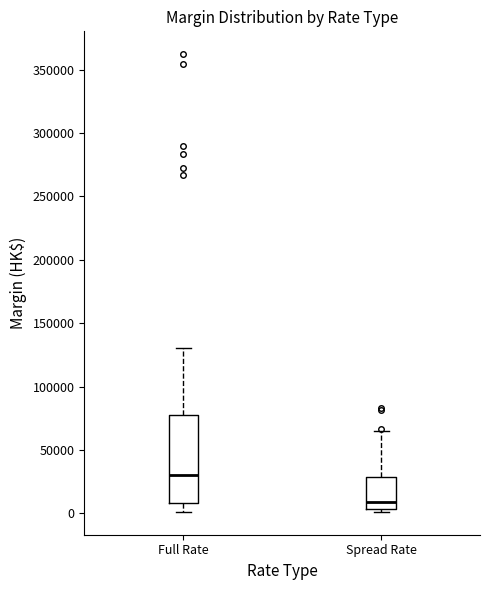

Where does the median line of the box for Full Rate sit on the y-axis? The values are not printed on the chart, so give them approximately, as read against the axis.

30000